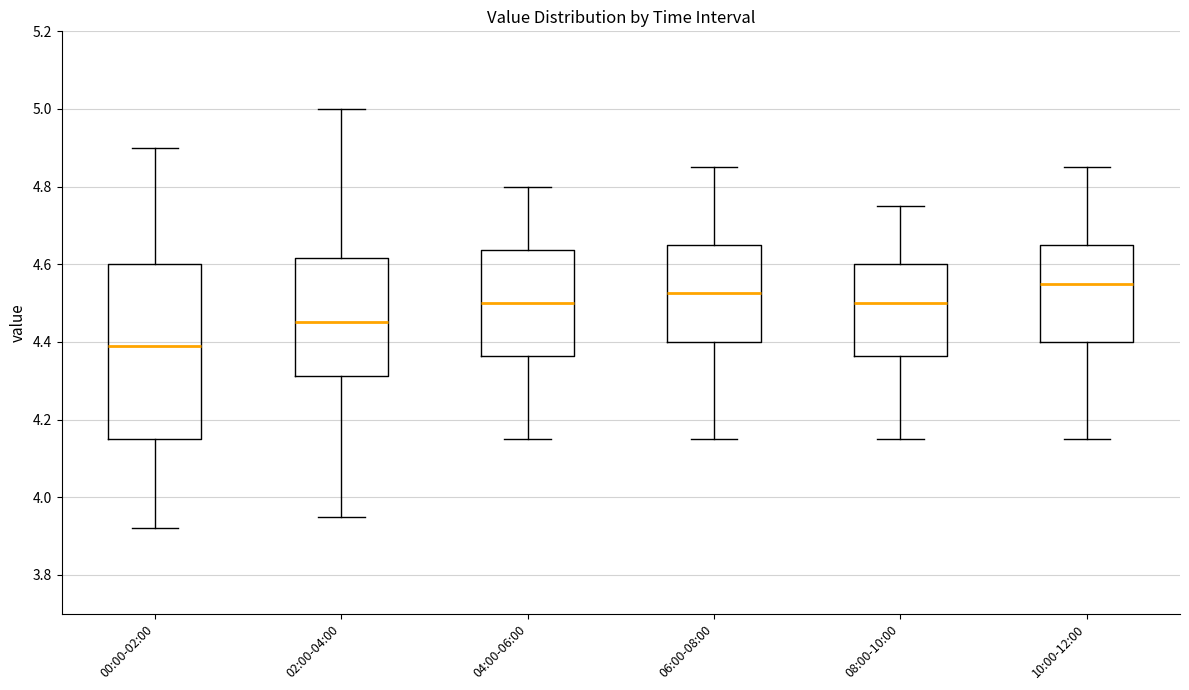

Reading left to right, transcribe this box plot: for each box, give where its median line is, the range the box spans, and where its two whiskers end, as read against the y-axis. The values are not printed on the chart, so give them approximately, as read against the axis.

00:00-02:00: median 4.40, box 4.16 to 4.60, whiskers 3.92 to 4.90
02:00-04:00: median 4.46, box 4.32 to 4.62, whiskers 3.96 to 5.00
04:00-06:00: median 4.50, box 4.36 to 4.64, whiskers 4.16 to 4.80
06:00-08:00: median 4.52, box 4.40 to 4.66, whiskers 4.16 to 4.86
08:00-10:00: median 4.50, box 4.36 to 4.60, whiskers 4.16 to 4.76
10:00-12:00: median 4.56, box 4.40 to 4.66, whiskers 4.16 to 4.86